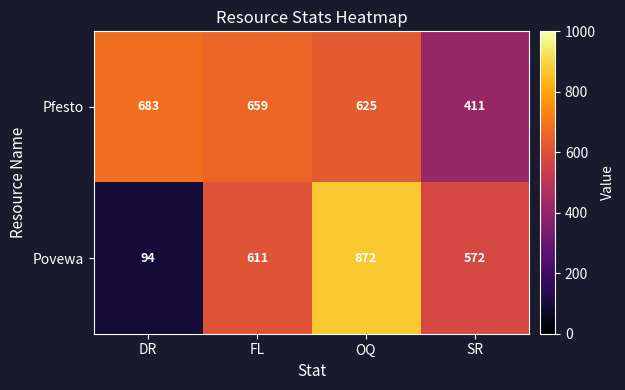

Is it true that Povewa equals 572 at SR?

True